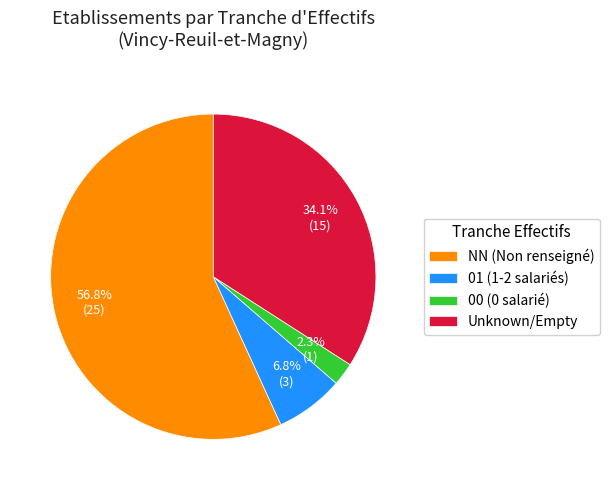

Which slice is the largest?

NN (Non renseigné)